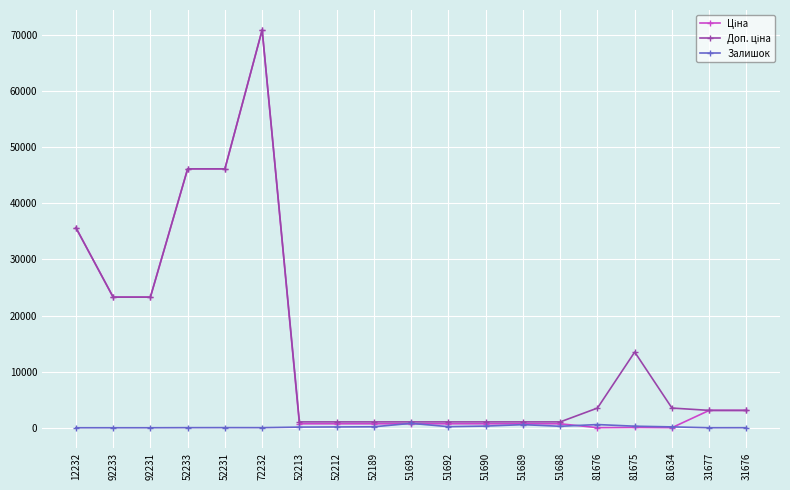

Count the number of categories in the chart.

19